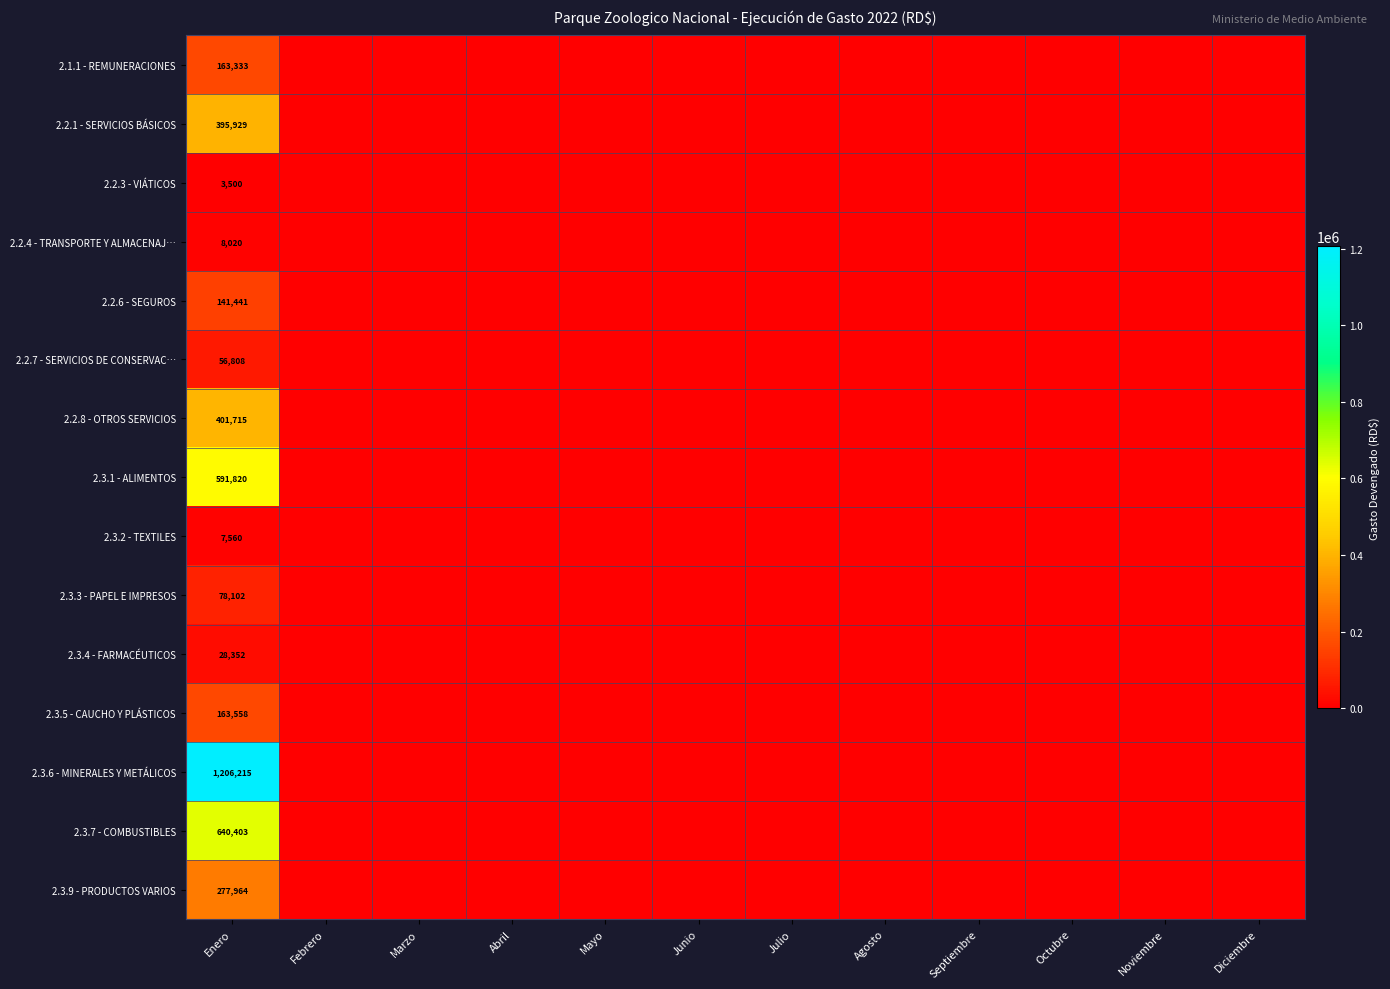

Which category has the lowest value in the 2.2.1 - SERVICIOS BÁSICOS series?

Febrero